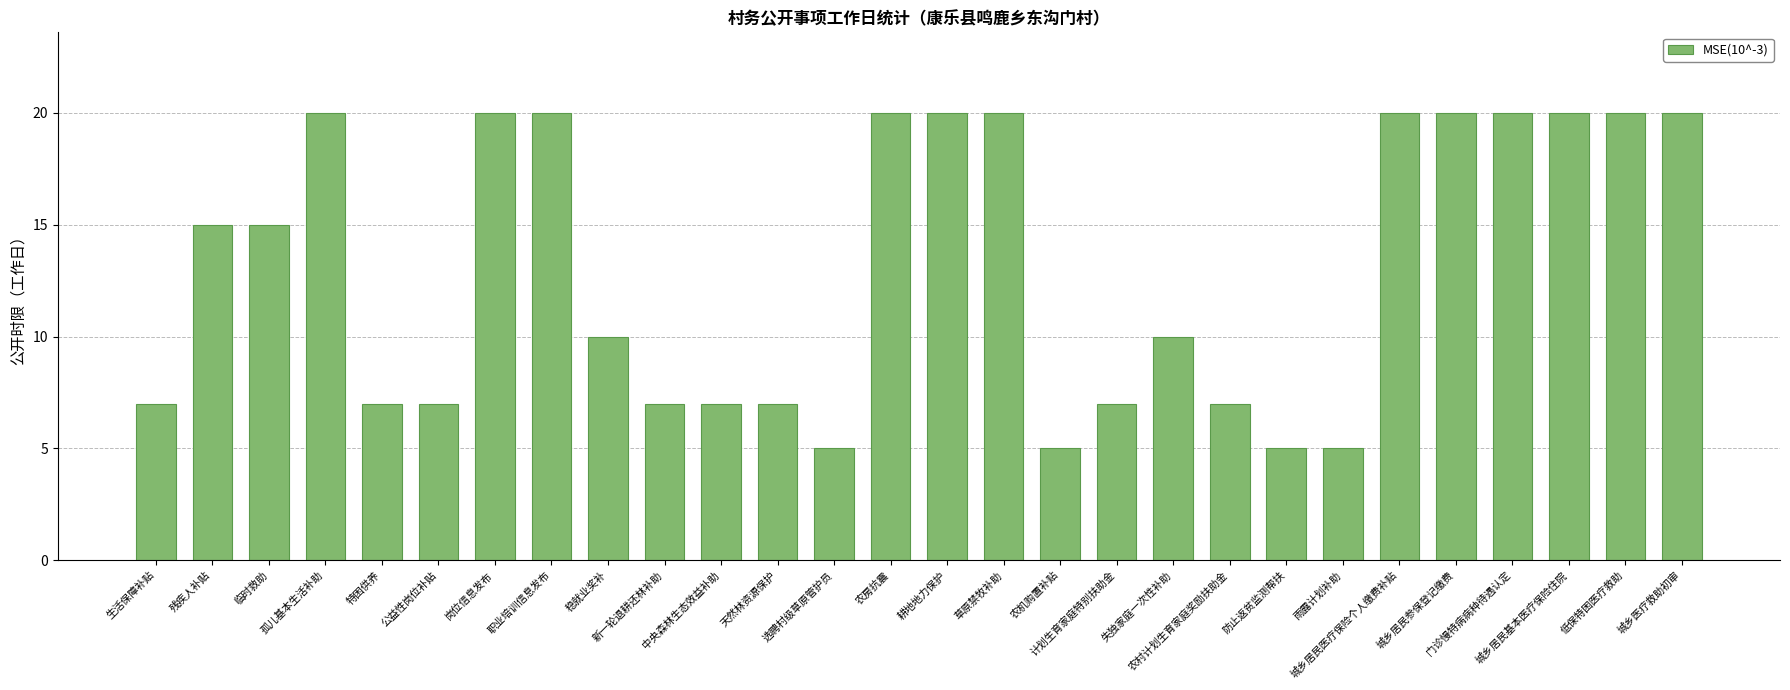

What is the difference between the maximum and second lowest values?

15